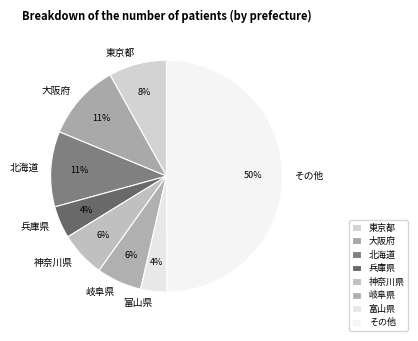

How many slices are in this pie chart?

8